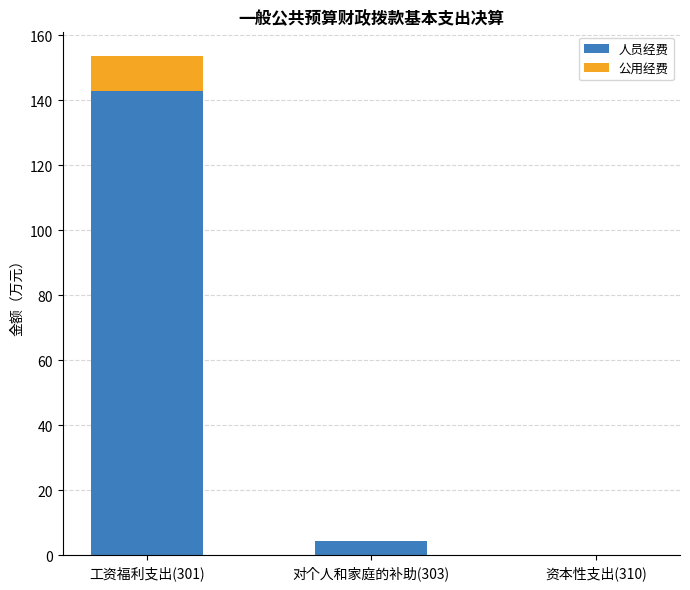

At which label is 人员经费 closest to 71?

对个人和家庭的补助(303)